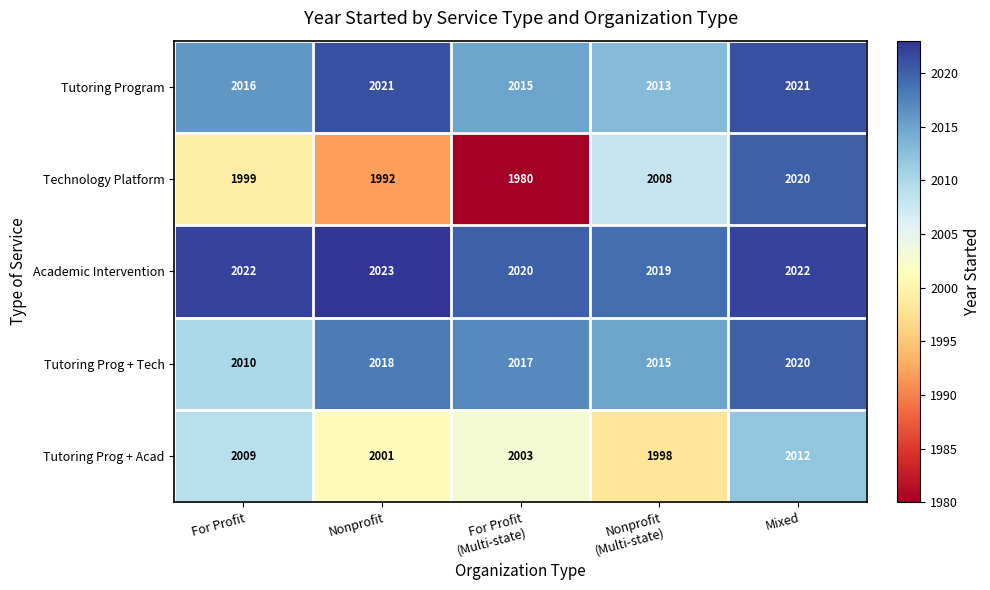

What is the difference between the maximum and minimum values in the Tutoring Prog + Acad series?

14